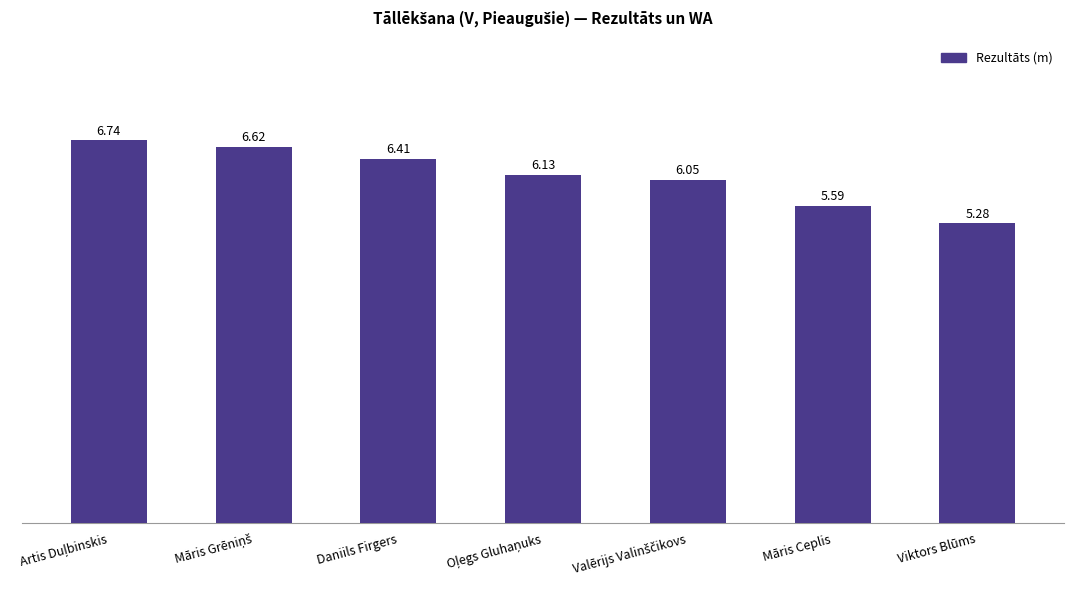

Does the chart contain any negative values?

No